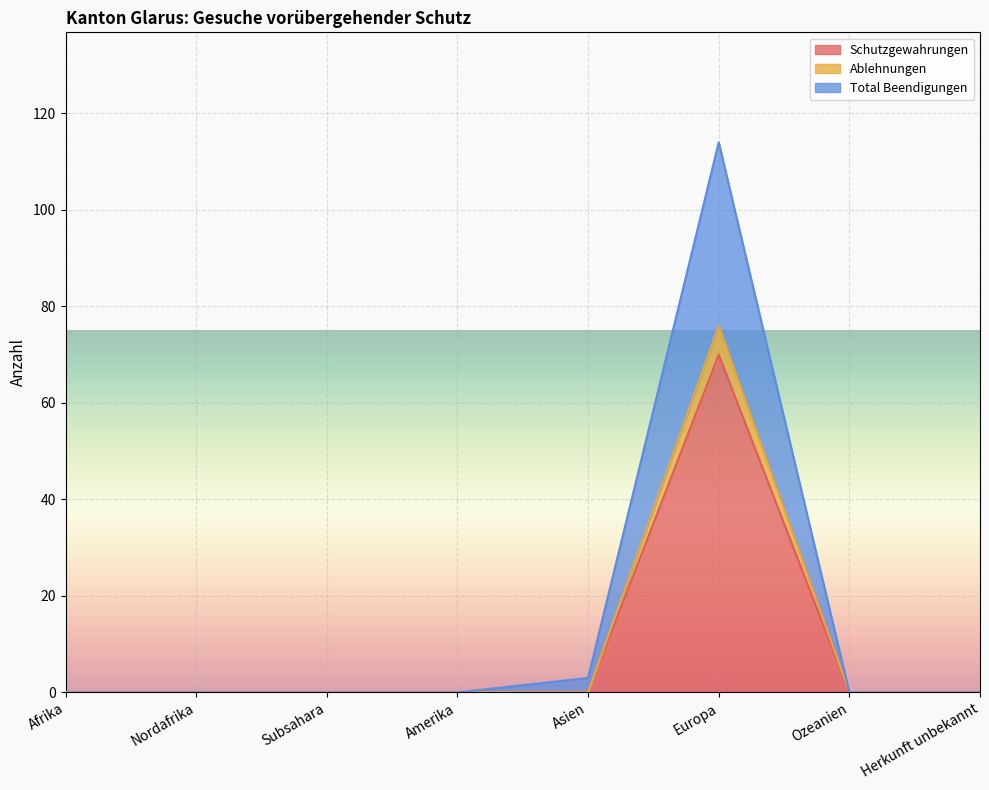

What are all the series names shown in the legend?

Schutzgewahrungen, Ablehnungen, Total Beendigungen